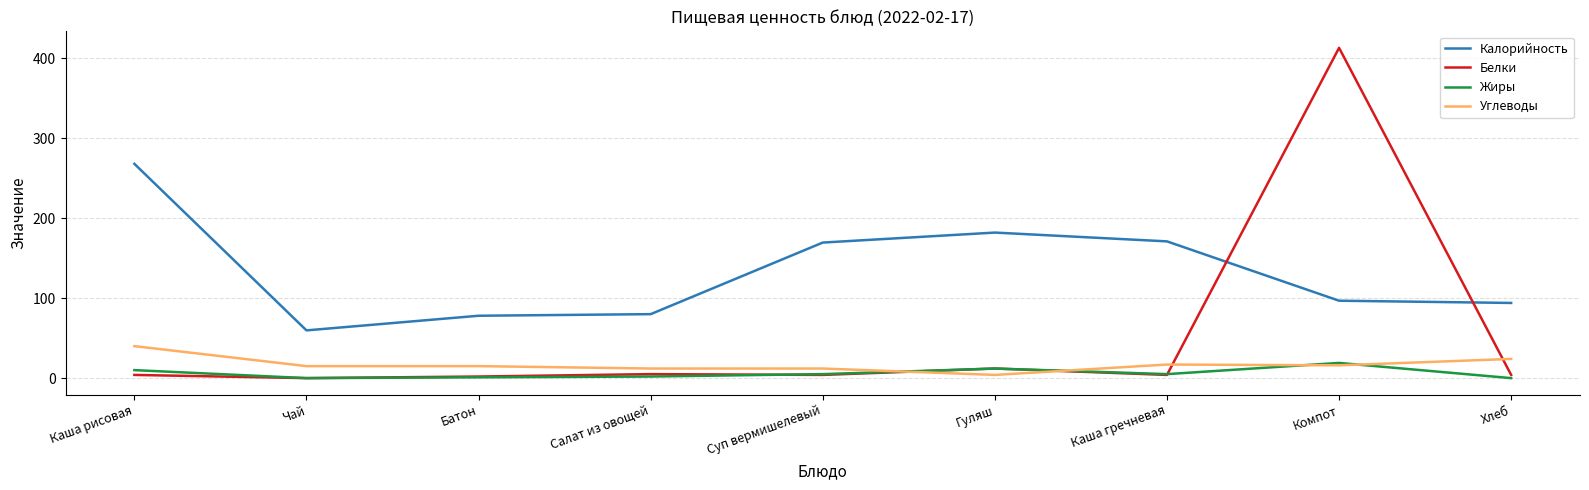

True or false: Углеводы and Калорийность cross at least once.

False